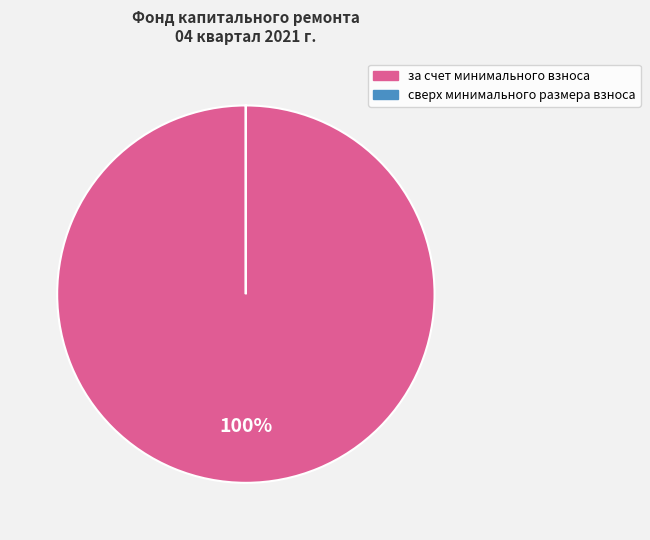

To the nearest percent, what percentage of the pie is за счет минимального взноса?

100%